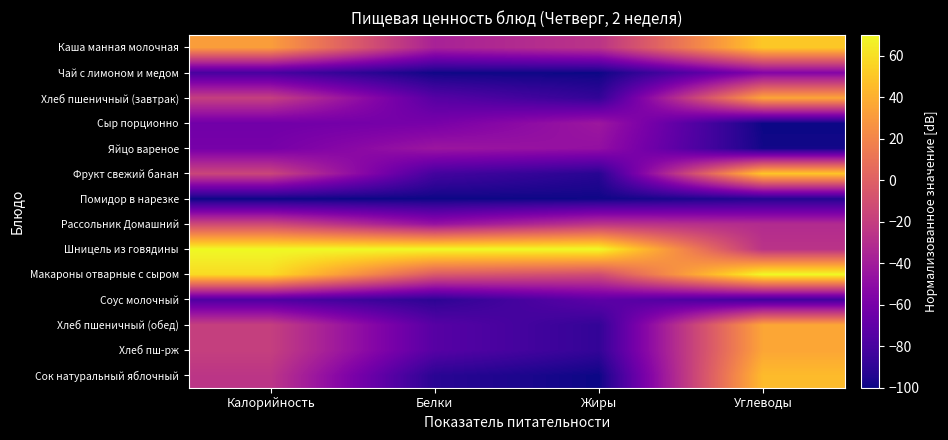

What is the spread (max minus min) of values at Калорийность?

170.0